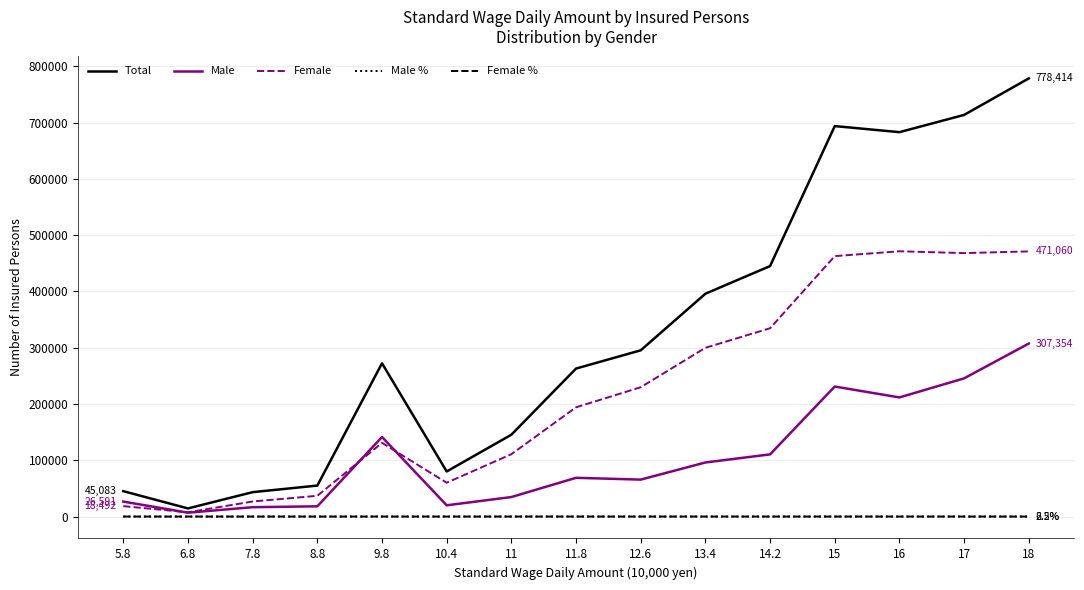

What is the greatest value displayed?

778414.0